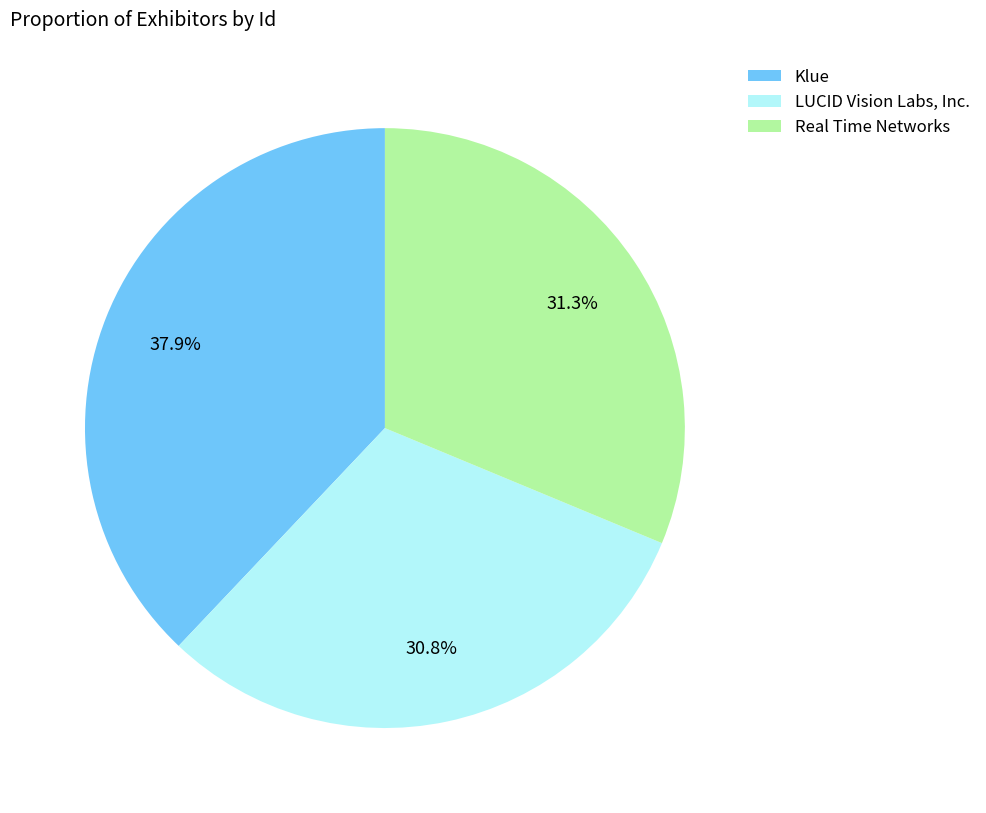

To the nearest percent, what percentage of the pie is Real Time Networks?

31%